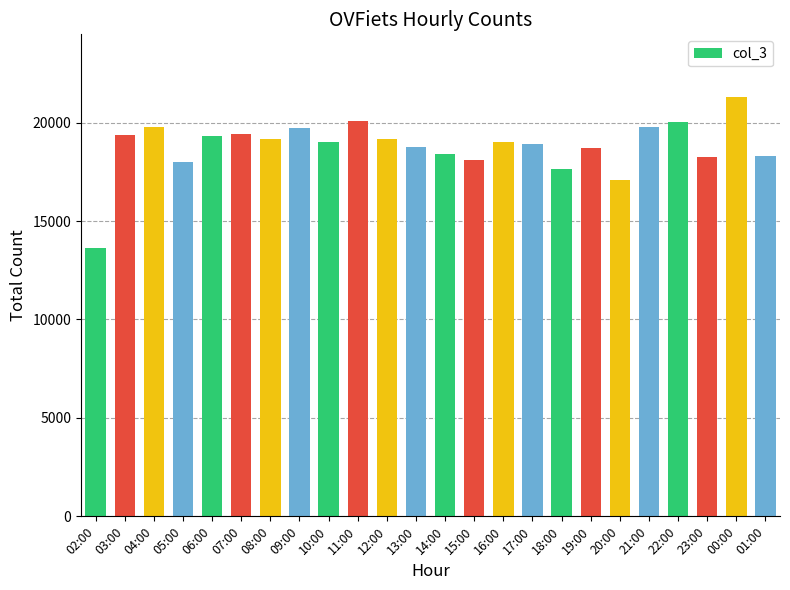

Are the bars grouped side by side (vs. stacked)?

No